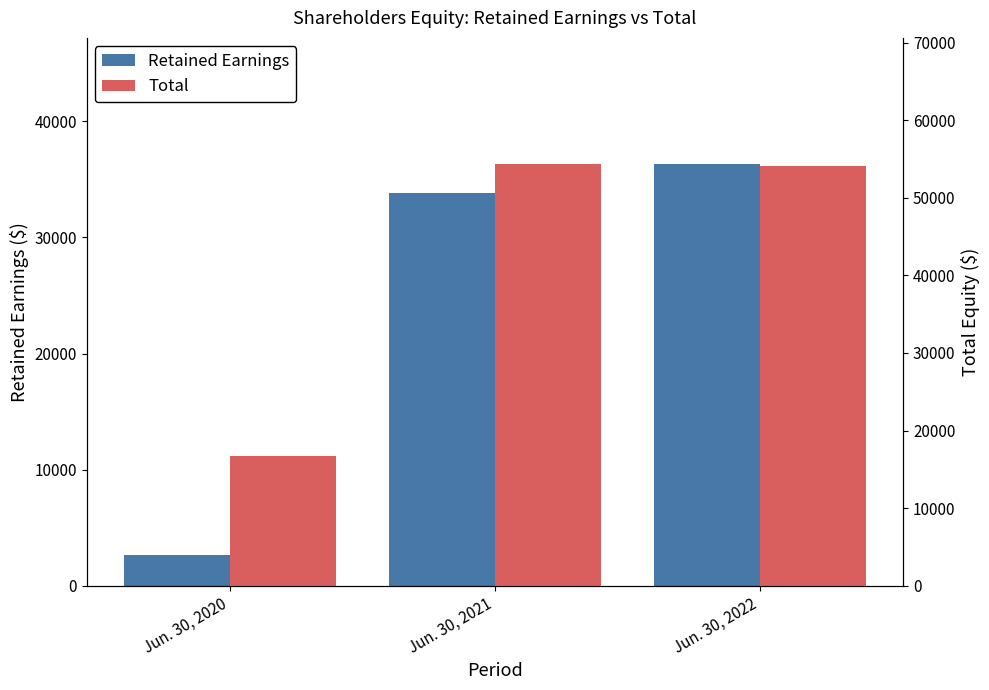

What is the difference between the Total values at Jun. 30, 2022 and Jun. 30, 2020?

37400